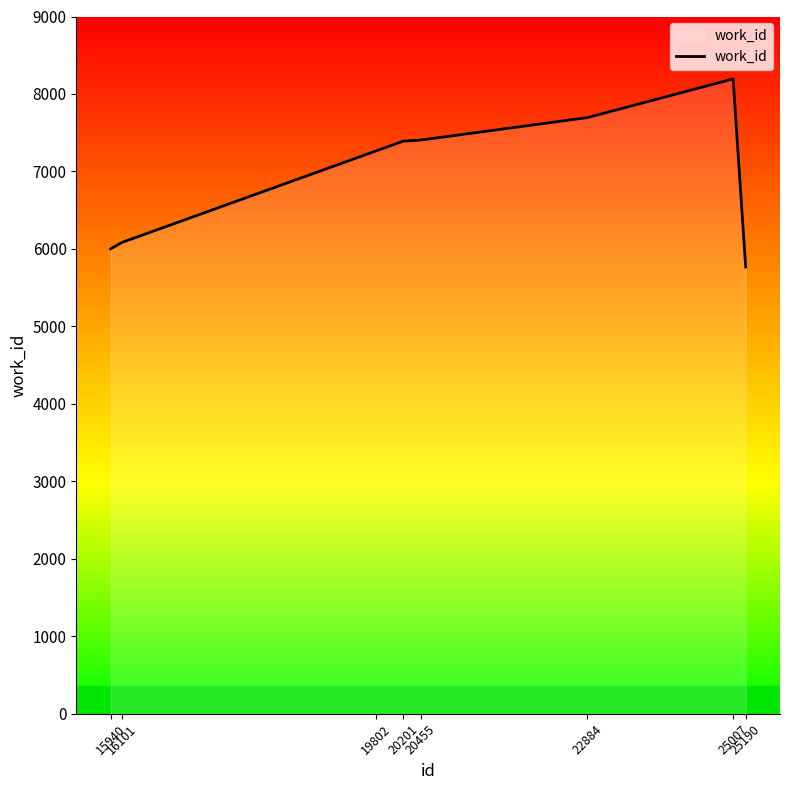

The chart shows a value of 6001 at 15940. True or false?

True